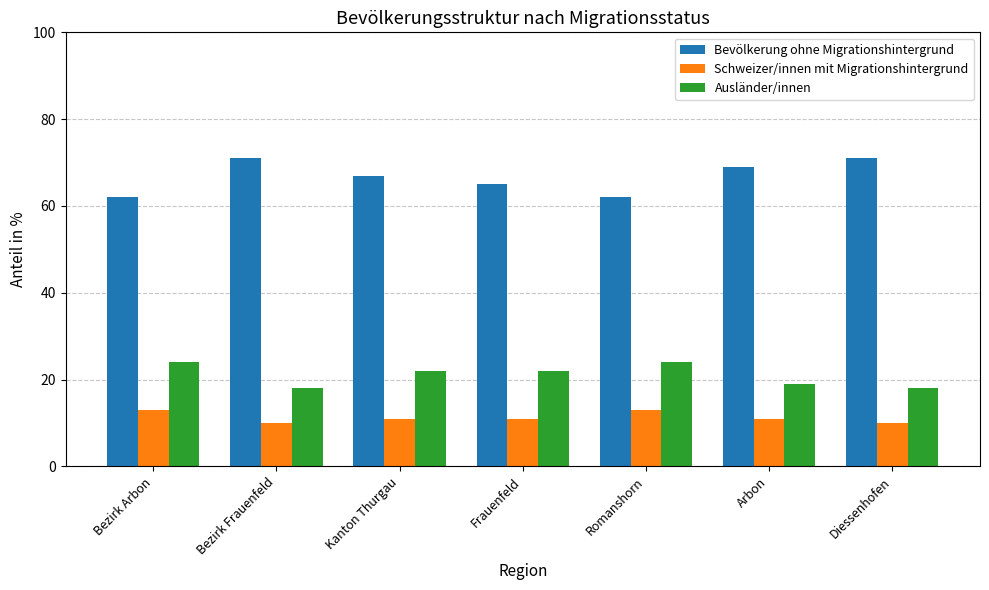

Rank the series at Romanshorn from lowest to highest value.

Schweizer/innen mit Migrationshintergrund, Ausländer/innen, Bevölkerung ohne Migrationshintergrund